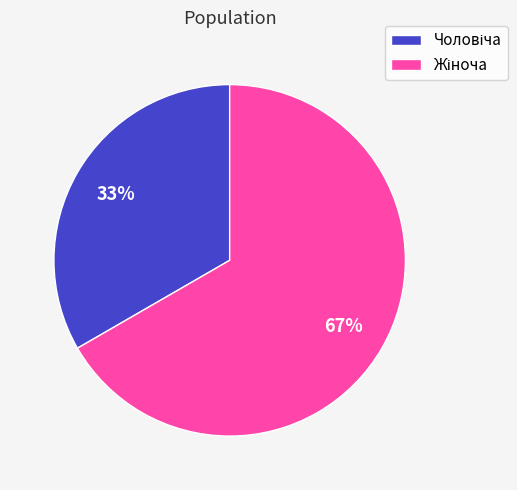

Is there a majority slice in this chart?

Yes